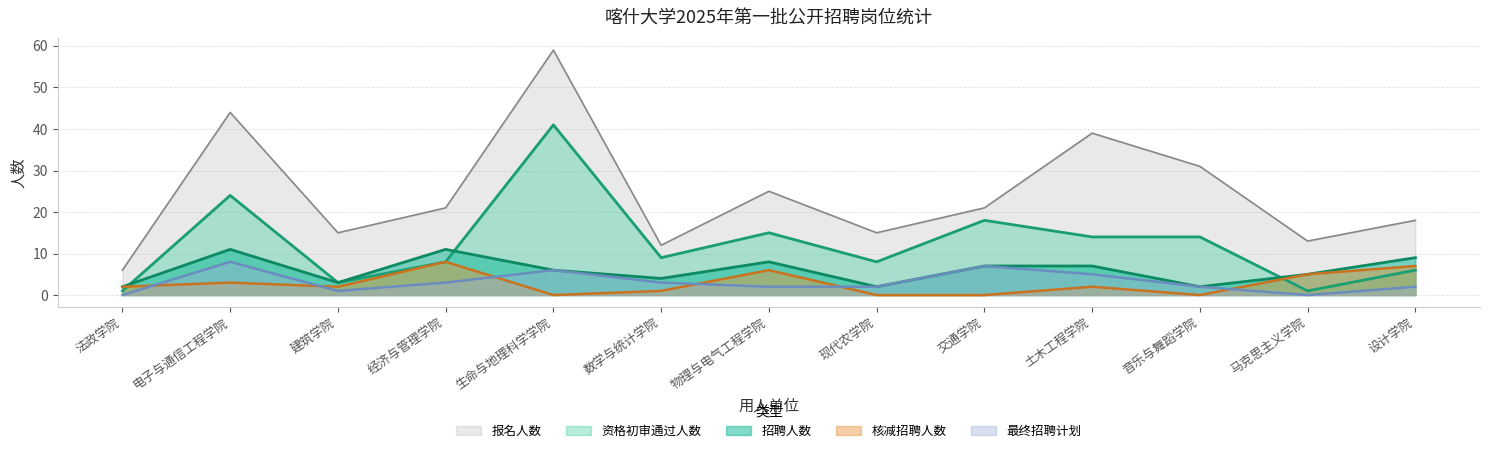

Reading right to left, extract all data points from this chart.

招聘人数: 设计学院=9	马克思主义学院=5	音乐与舞蹈学院=2	土木工程学院=7	交通学院=7	现代农学院=2	物理与电气工程学院=8	数学与统计学院=4	生命与地理科学学院=6	经济与管理学院=11	建筑学院=3	电子与通信工程学院=11	法政学院=2
报名人数: 设计学院=18	马克思主义学院=13	音乐与舞蹈学院=31	土木工程学院=39	交通学院=21	现代农学院=15	物理与电气工程学院=25	数学与统计学院=12	生命与地理科学学院=59	经济与管理学院=21	建筑学院=15	电子与通信工程学院=44	法政学院=6
资格初审通过人数: 设计学院=6	马克思主义学院=1	音乐与舞蹈学院=14	土木工程学院=14	交通学院=18	现代农学院=8	物理与电气工程学院=15	数学与统计学院=9	生命与地理科学学院=41	经济与管理学院=8	建筑学院=3	电子与通信工程学院=24	法政学院=1
核减招聘人数: 设计学院=7	马克思主义学院=5	音乐与舞蹈学院=0	土木工程学院=2	交通学院=0	现代农学院=0	物理与电气工程学院=6	数学与统计学院=1	生命与地理科学学院=0	经济与管理学院=8	建筑学院=2	电子与通信工程学院=3	法政学院=2
最终招聘计划: 设计学院=2	马克思主义学院=0	音乐与舞蹈学院=2	土木工程学院=5	交通学院=7	现代农学院=2	物理与电气工程学院=2	数学与统计学院=3	生命与地理科学学院=6	经济与管理学院=3	建筑学院=1	电子与通信工程学院=8	法政学院=0